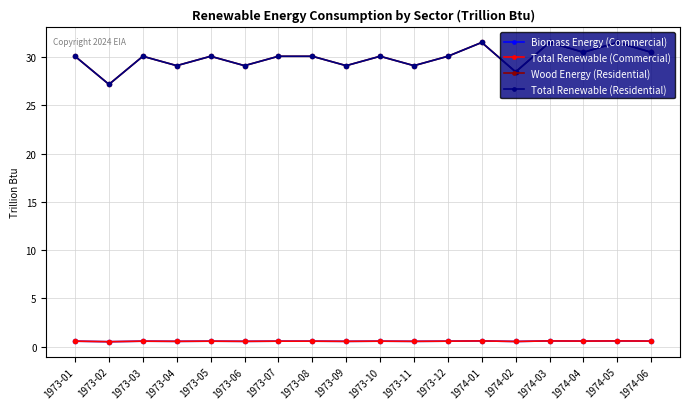

Count the Biomass Energy (Commercial) values in the range 0 to 1.

18